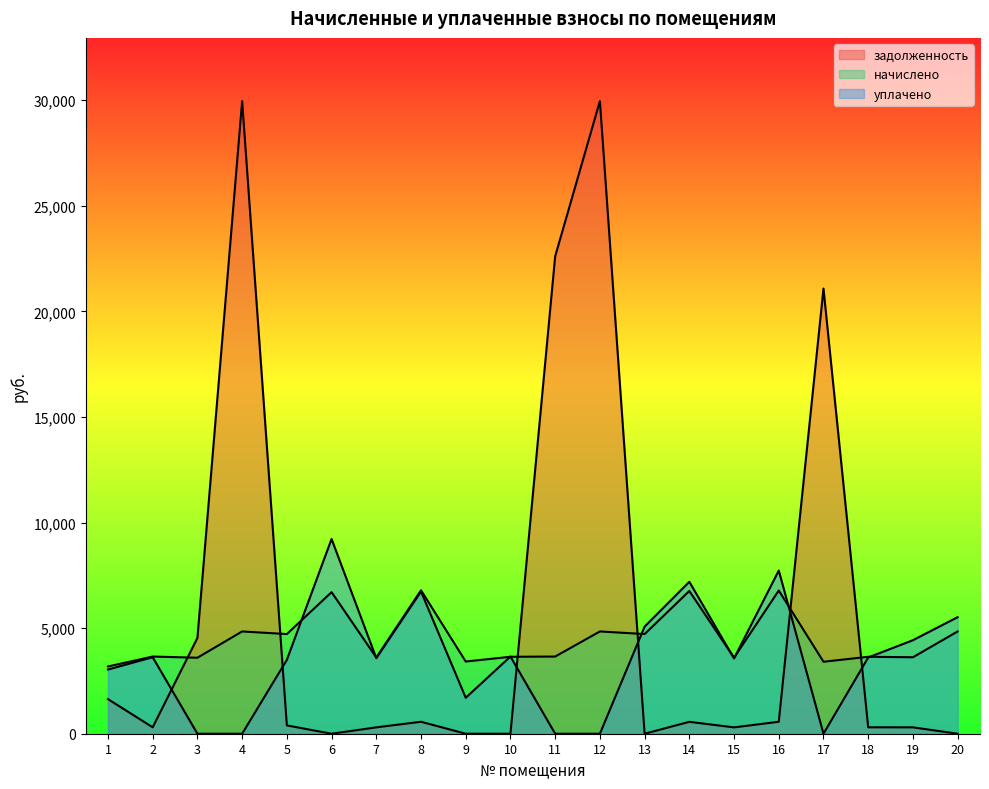

How many values in the начислено series exceed 3653?

11